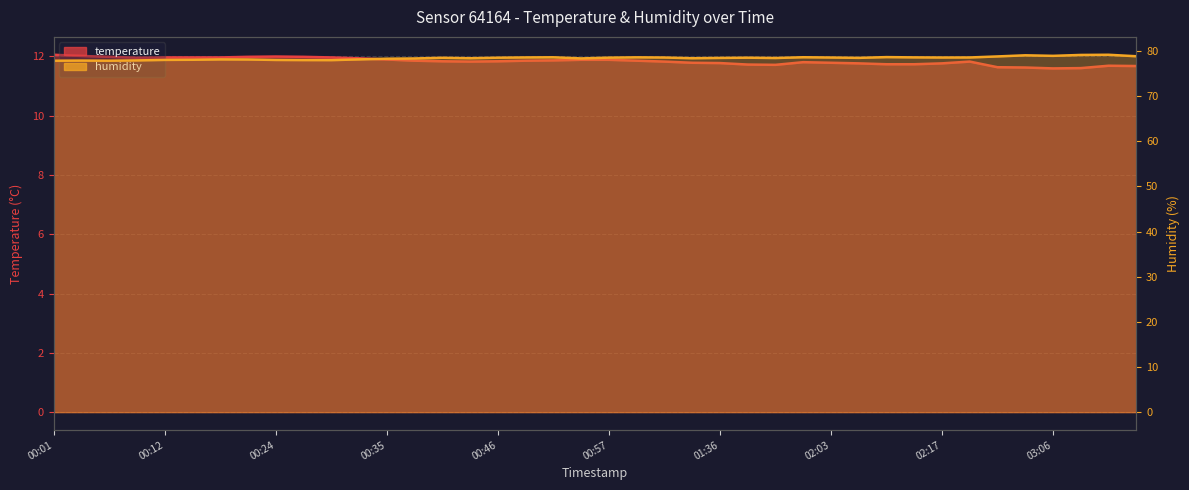

How many lines are shown in the chart?

2